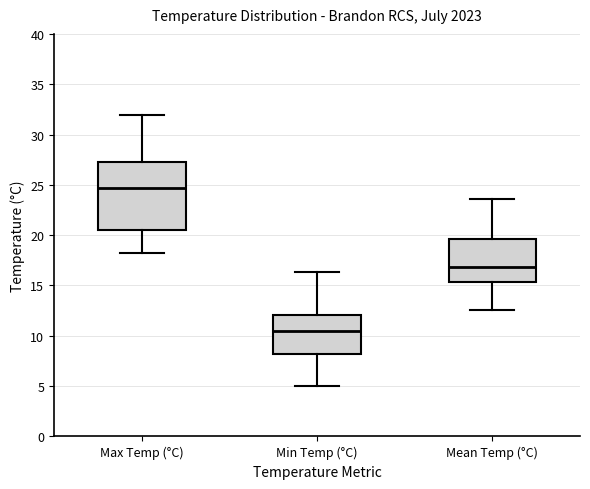

Reading left to right, transcribe this box plot: for each box, give where its median line is, the range the box spans, and where its two whiskers end, as read against the y-axis. The values are not printed on the chart, so give them approximately, as read against the axis.

Max Temp (°C): median 24.5, box 20.5 to 27.5, whiskers 18.0 to 32.0
Min Temp (°C): median 10.5, box 8.0 to 12.0, whiskers 5.0 to 16.5
Mean Temp (°C): median 17.0, box 15.5 to 19.5, whiskers 12.5 to 23.5